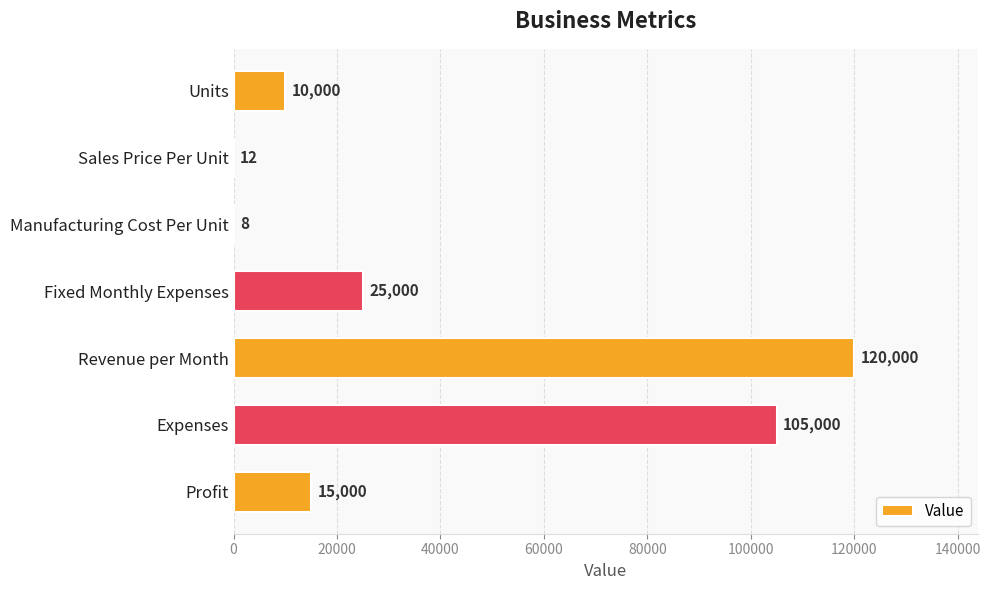

Count the number of data series in this chart.

1